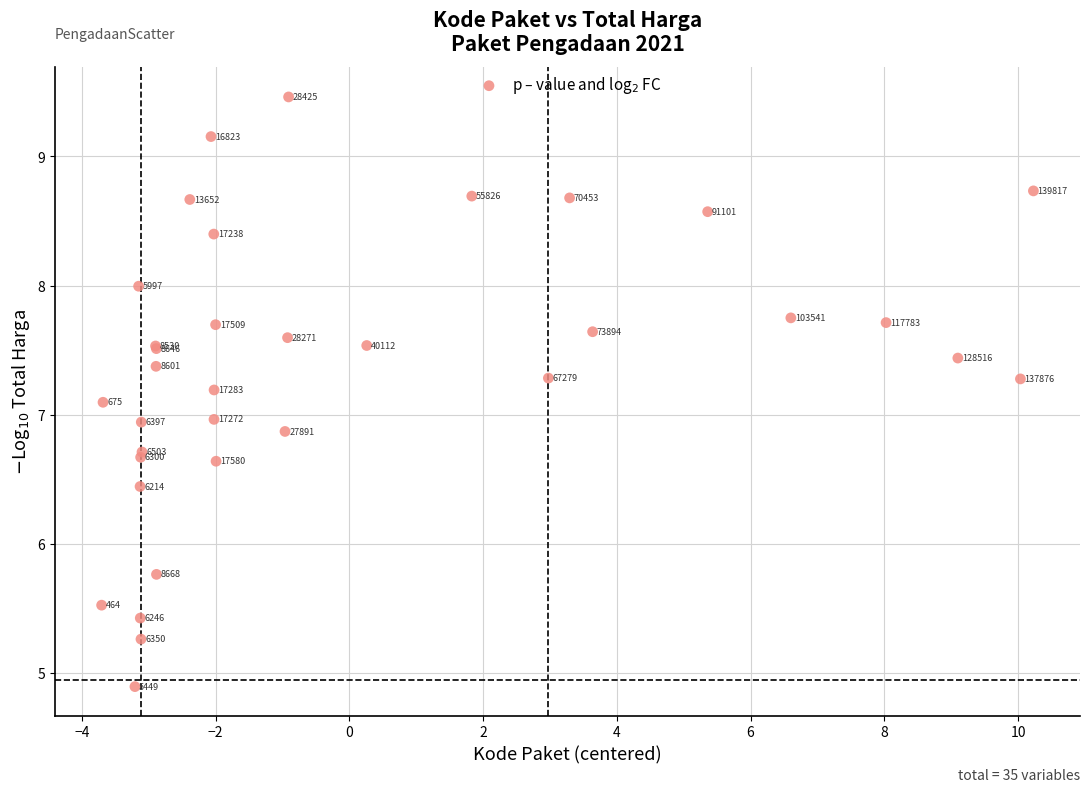

What Y value in the scatter plot is closest to 7?

7.0